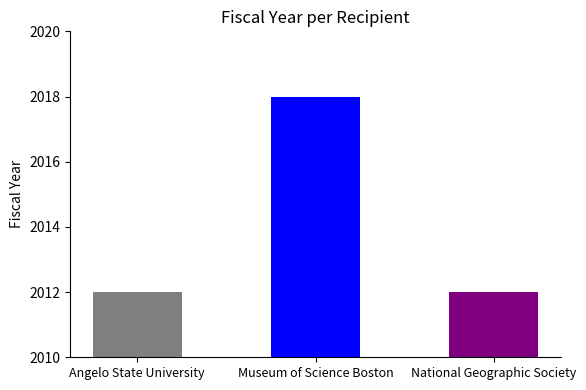

Reading right to left, what are all the values shown in this chart?

National Geographic Society=2012	Museum of Science Boston=2018	Angelo State University=2012